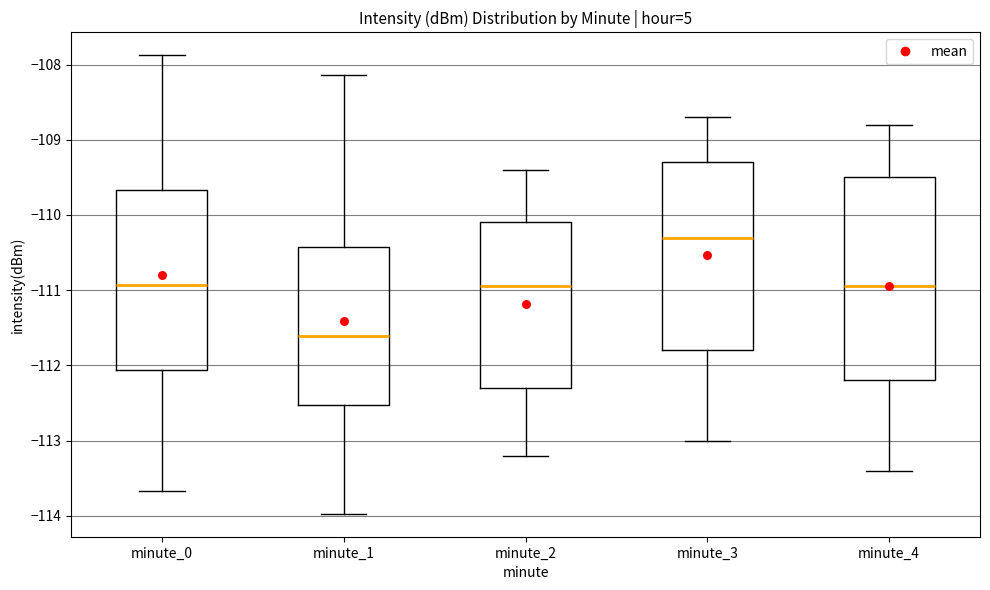

Which box has the lowest median line?

minute_1